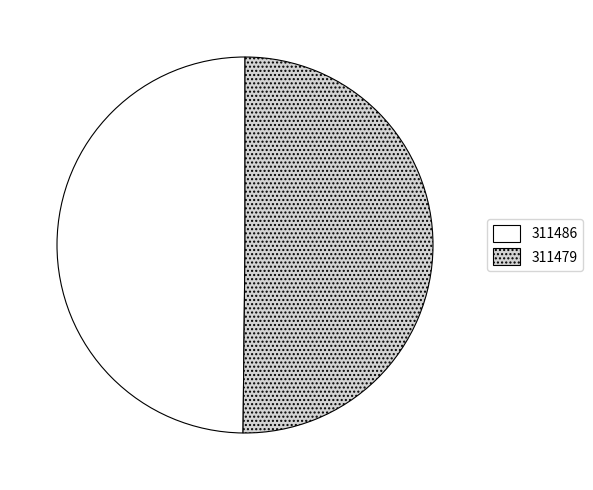

Count the number of slices in the pie.

2